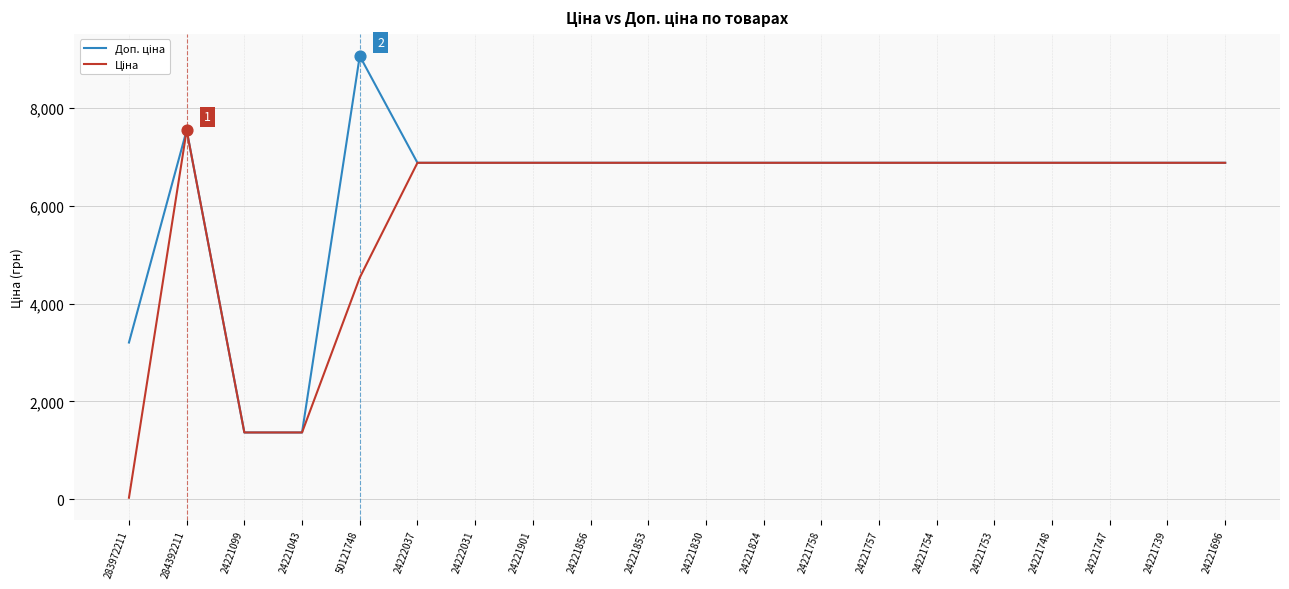

At which category is the sum across all series the highest?

284392211